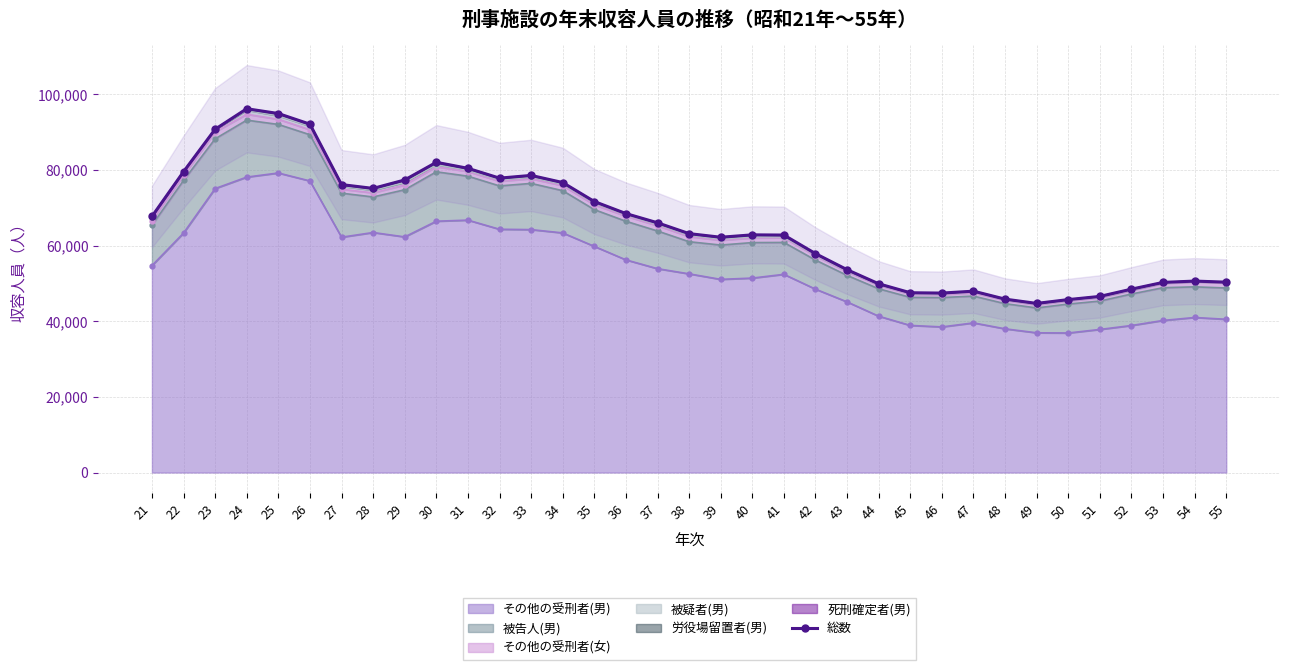

Reading left to right, what are all the values shown in this chart?

21=67725	22=79563	23=90794	24=96225	25=94956	26=92141	27=76161	28=75151	29=77383	30=82053	31=80465	32=77869	33=78587	34=76705	35=71682	36=68497	37=66058	38=63191	39=62234	40=62867	41=62812	42=57901	43=53646	44=49919	45=47555	46=47465	47=47968	48=45864	49=44732	50=45744	51=46586	52=48506	53=50291	54=50640	55=50351